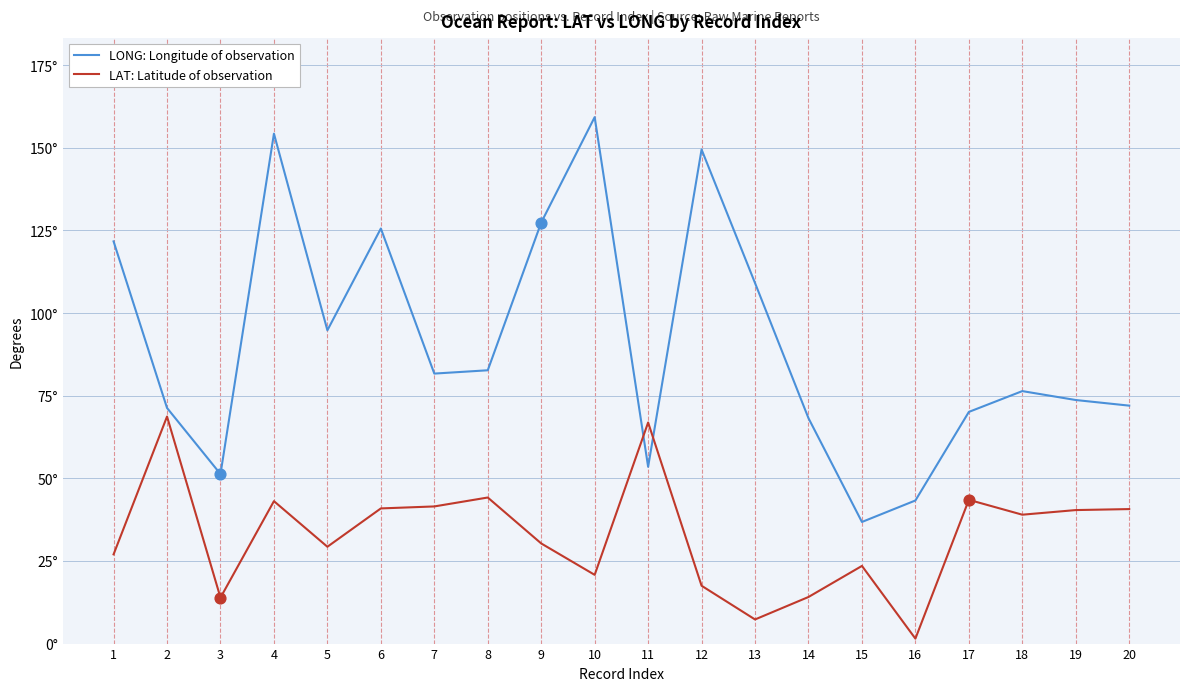

What are all the series names shown in the legend?

LONG: Longitude of observation, LAT: Latitude of observation